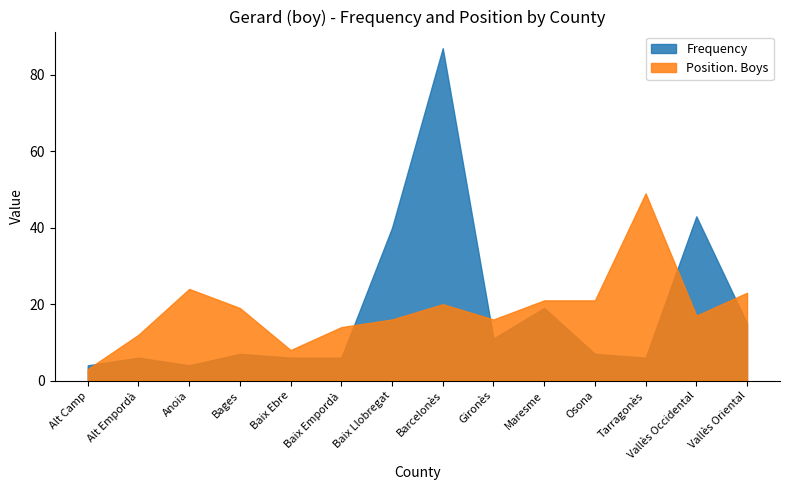

Which has a higher value, Vallès Occidental or Maresme?

Vallès Occidental